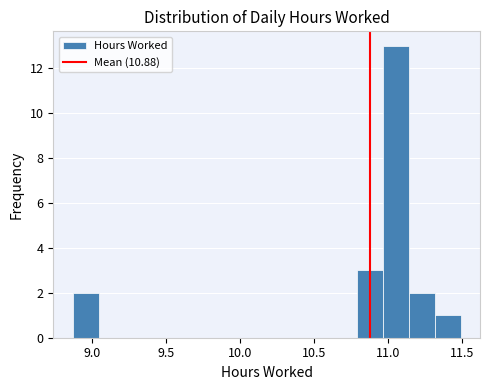

Read against the x-axis, roughly where is the centre of the tallest bar?

11.05